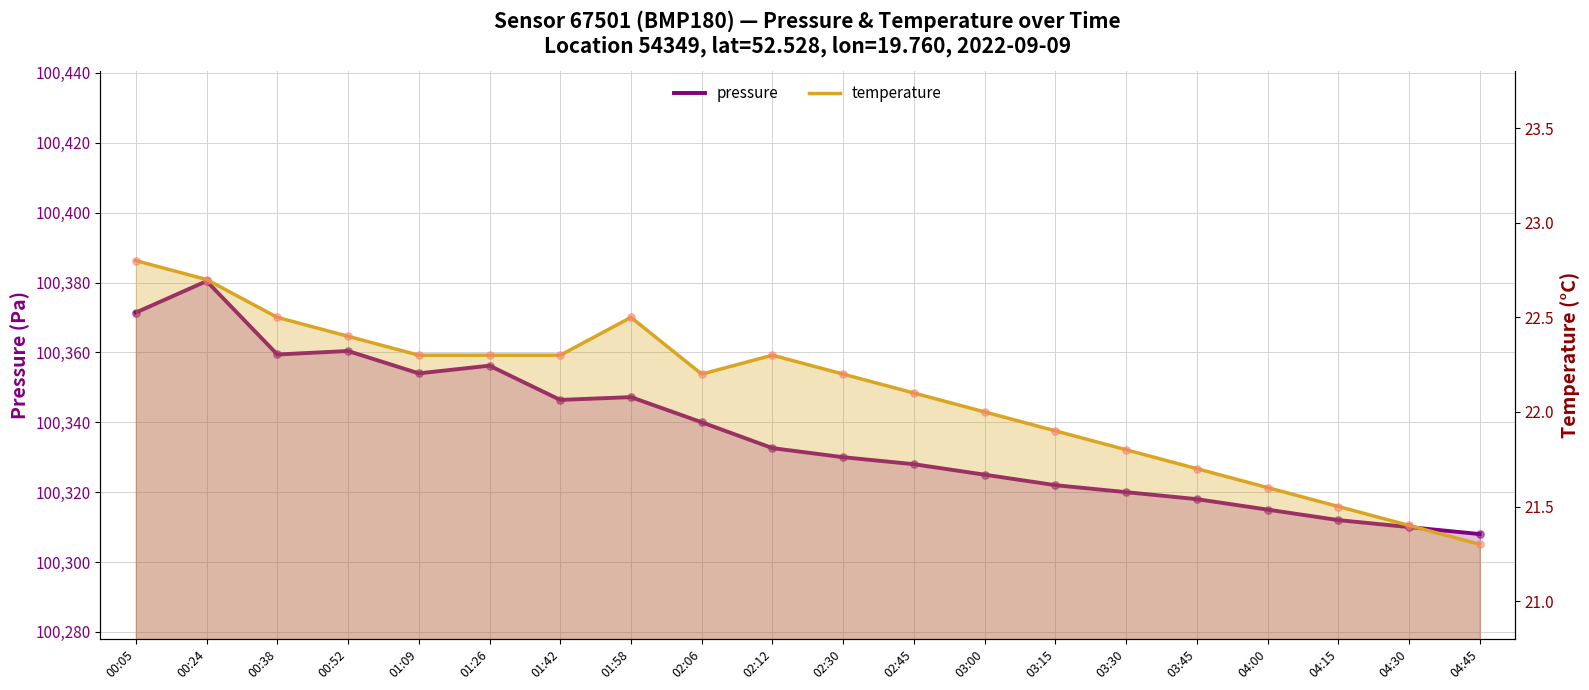

Which series reaches the minimum Y coordinate?

temperature